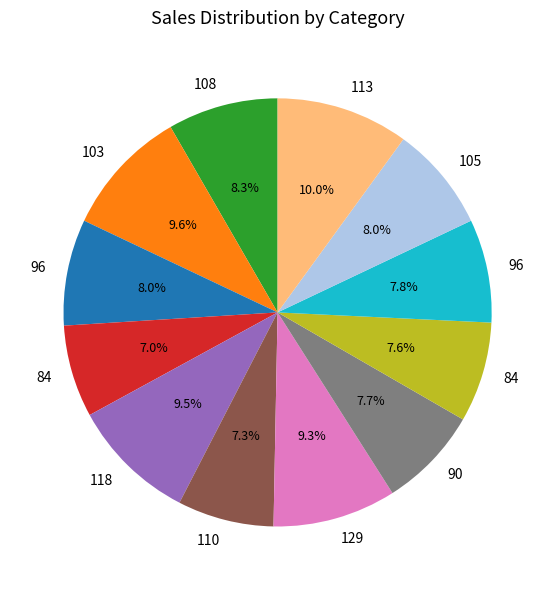

How many slices are in this pie chart?

12